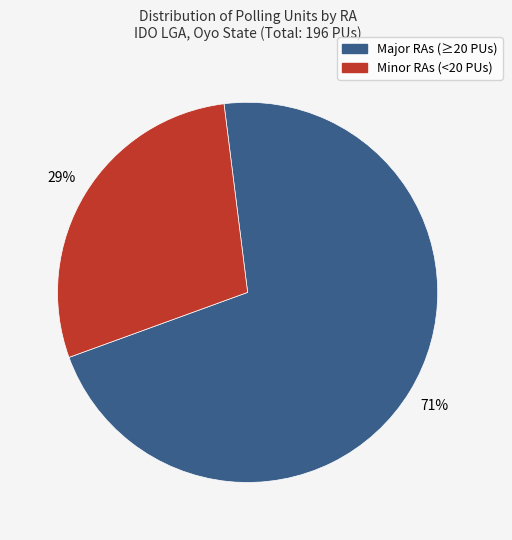

Count the number of slices in the pie.

2